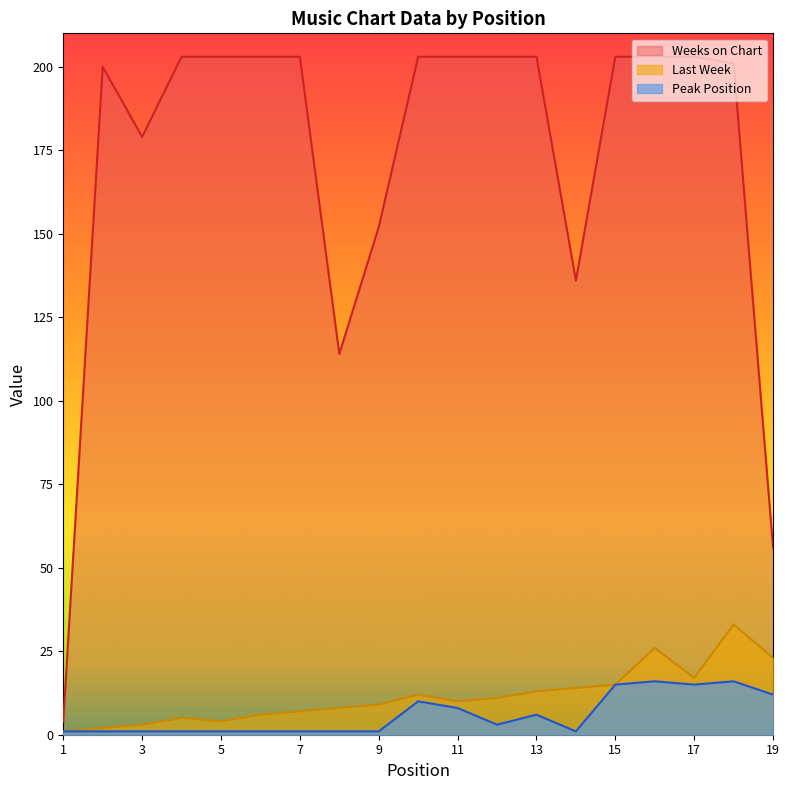

What is the sum of the Weeks on Chart values at 12 and 2?

403